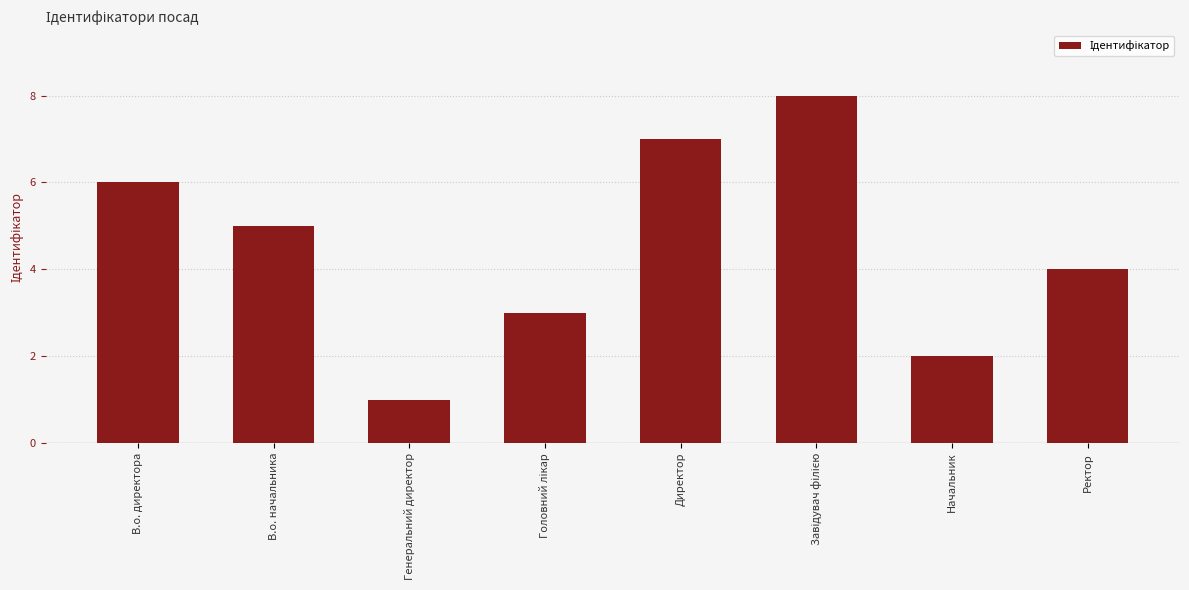

What is the difference between the values at В.о. начальника and Начальник?

3